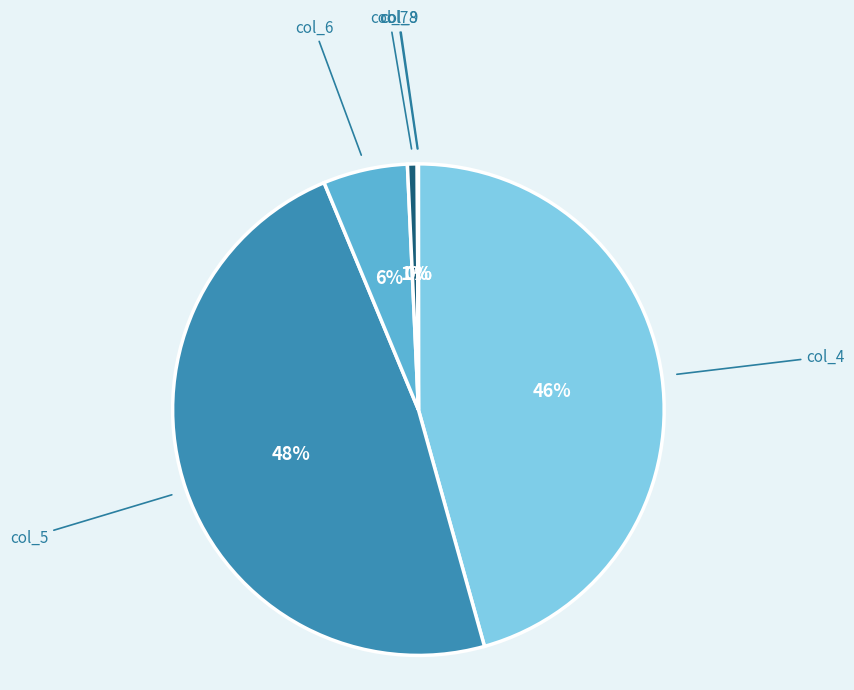

Which slice is the largest?

col_5